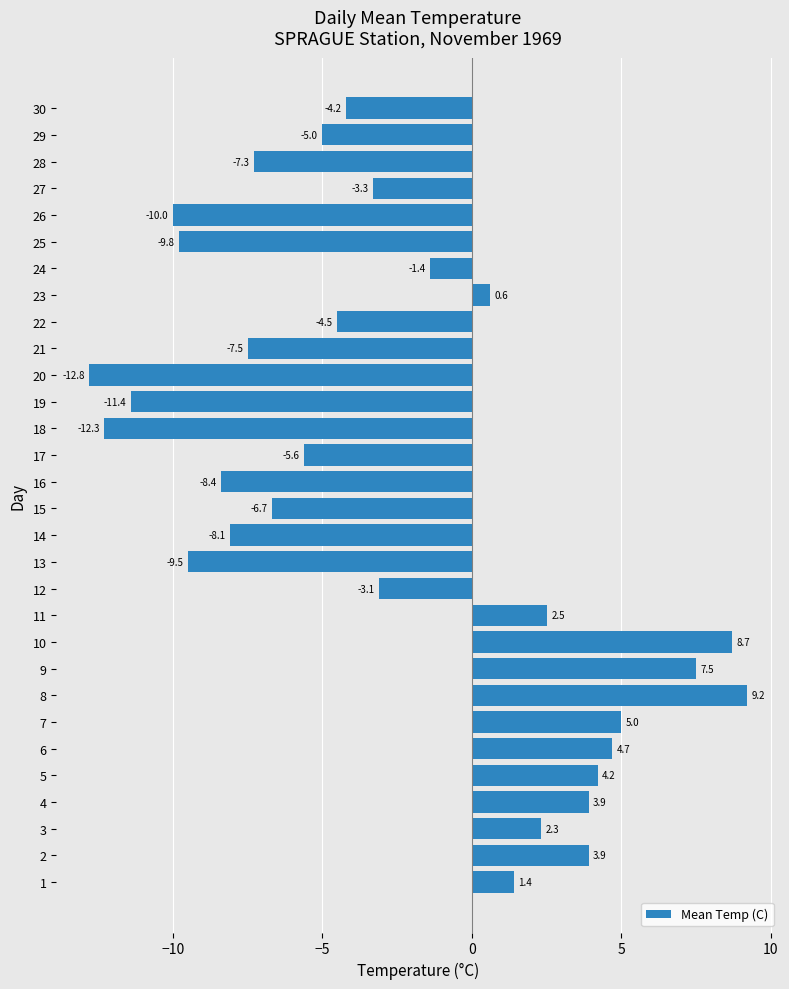

The value at 8 is 9.2. True or false?

True